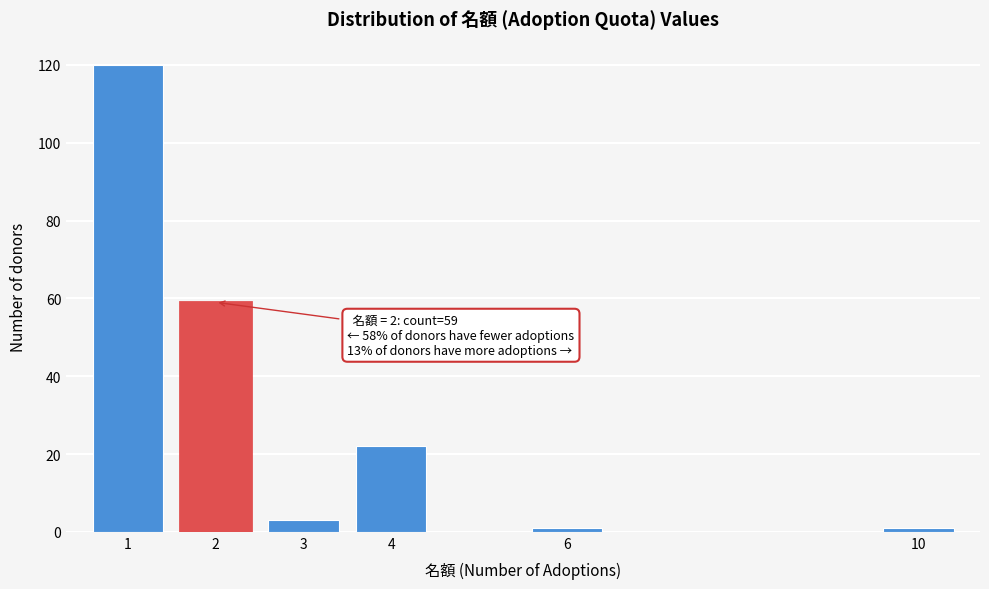

Reading left to right, list all the values displayed in this chart.

1=120	2=59	3=3	4=22	6=1	10=1